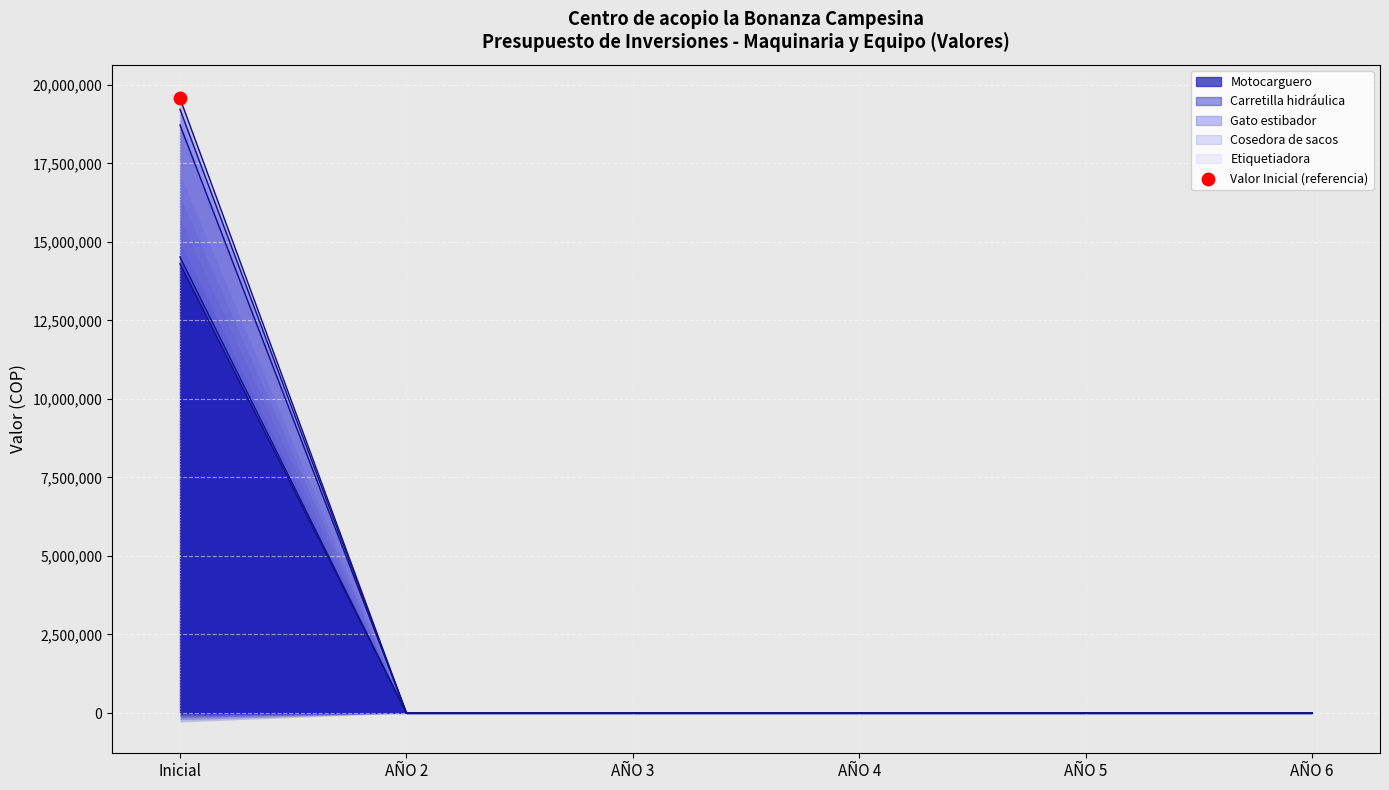

Which series reaches the maximum Y coordinate?

Gato estibador